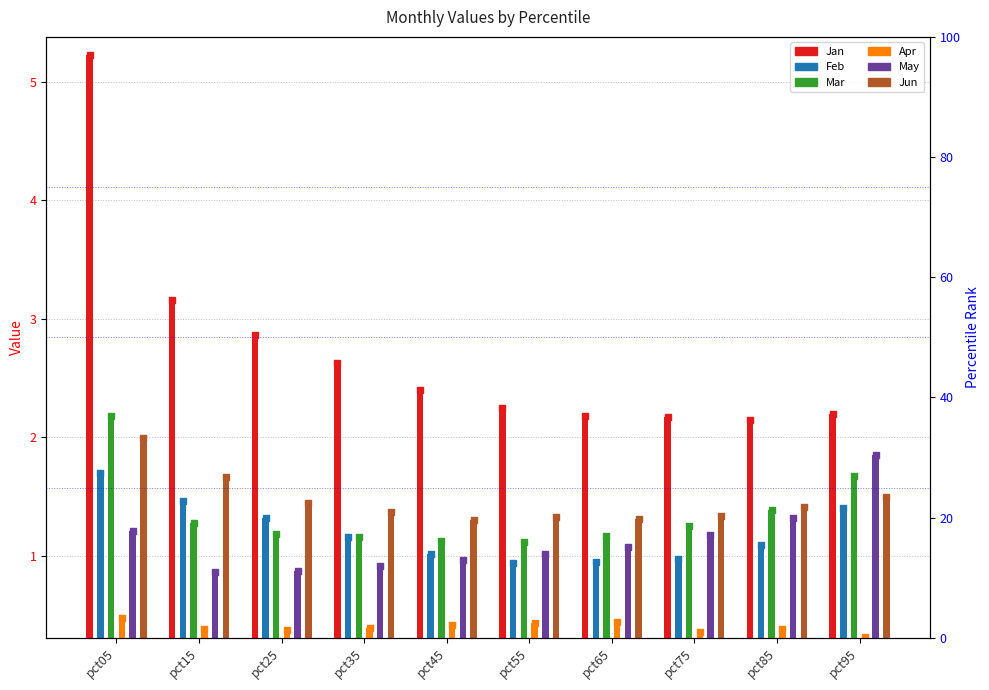

What is the total value across all series at pct25?

8.1